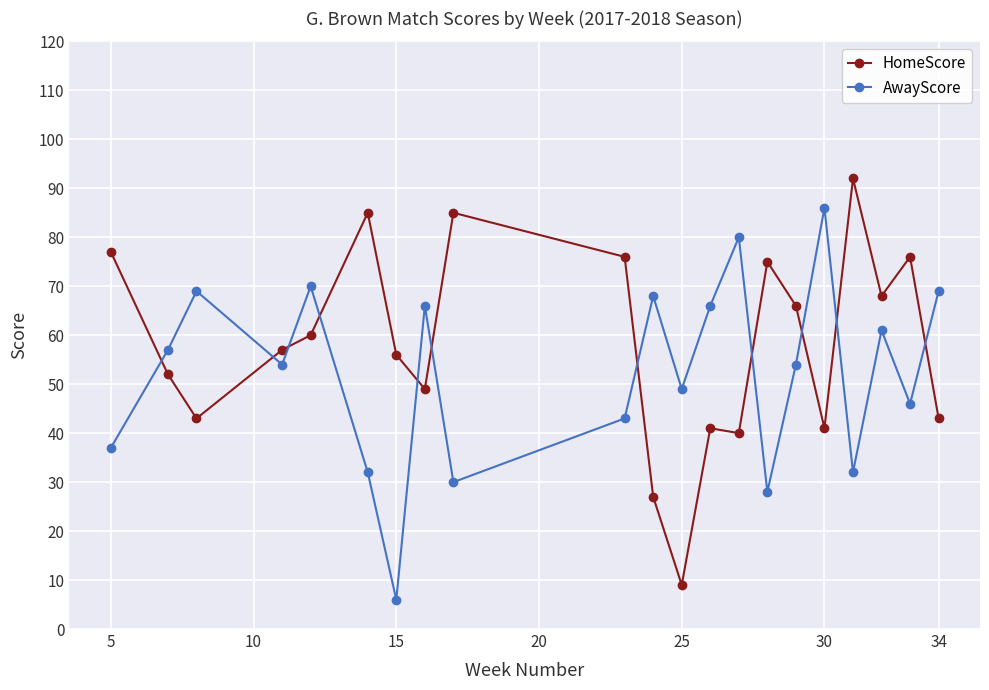

What are all the series names shown in the legend?

HomeScore, AwayScore